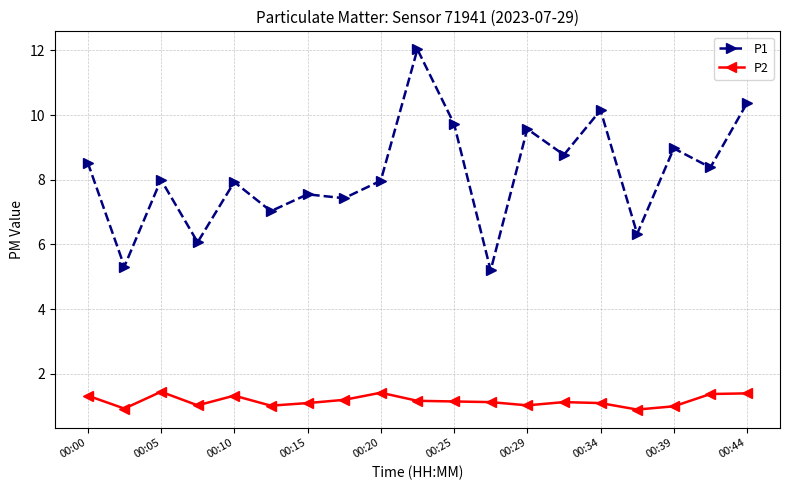

What is the average value of the P2 series?

1.2